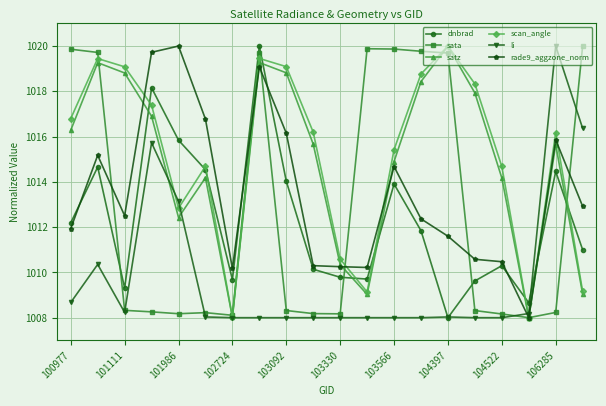

What are all the series names shown in the legend?

dnbrad, sata, satz, scan_angle, li, rade9_aggzone_norm